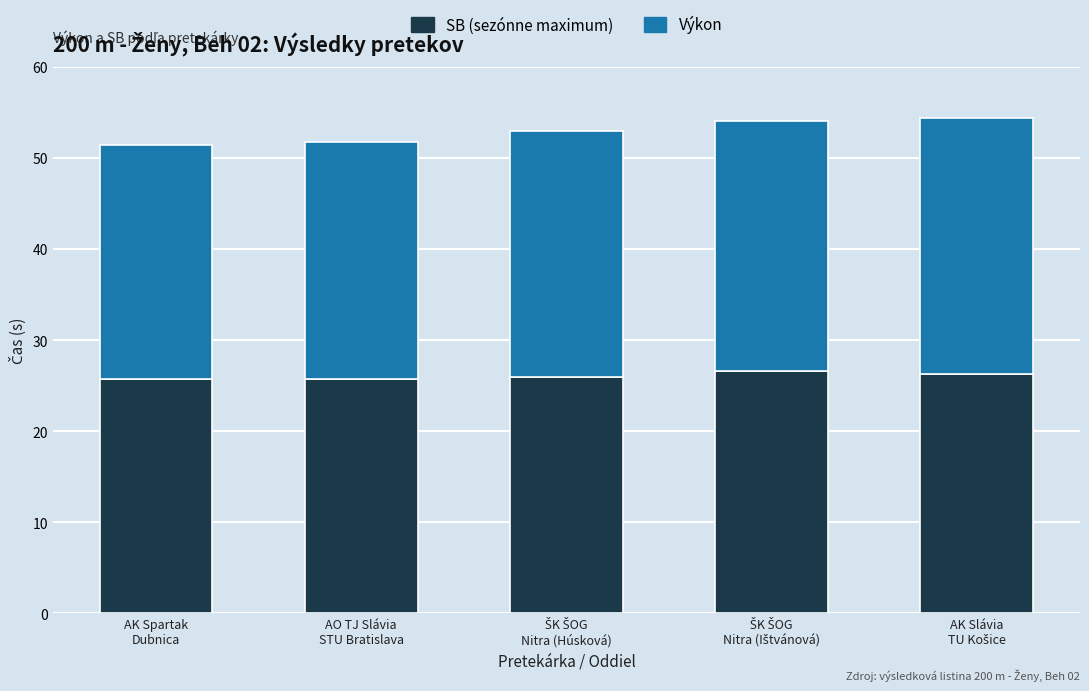

Which has a higher value, AK Spartak
Dubnica or AK Slávia
TU Košice?

AK Slávia
TU Košice